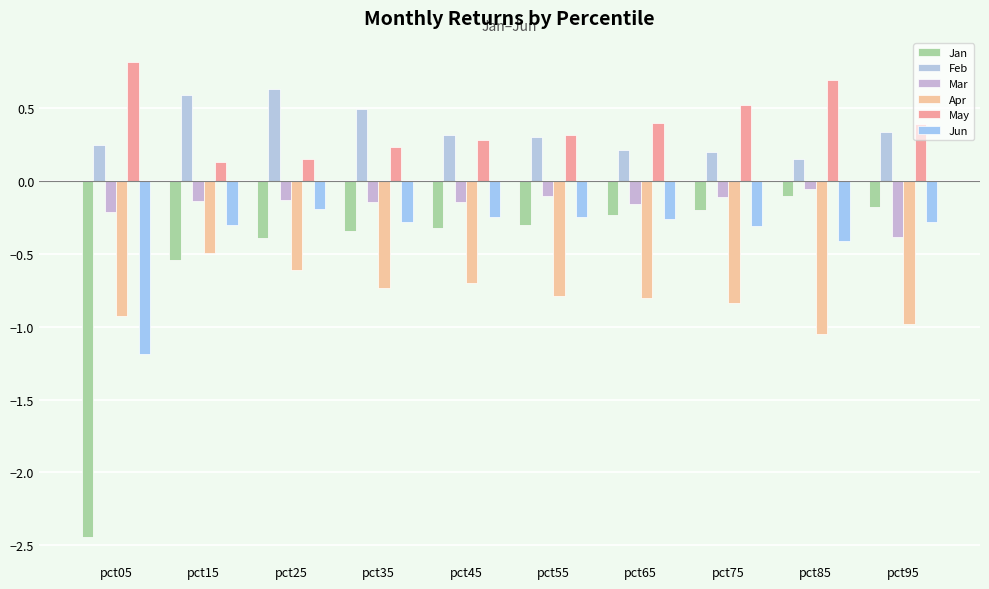

True or false: Apr has a value of -0.6 at pct85.

False